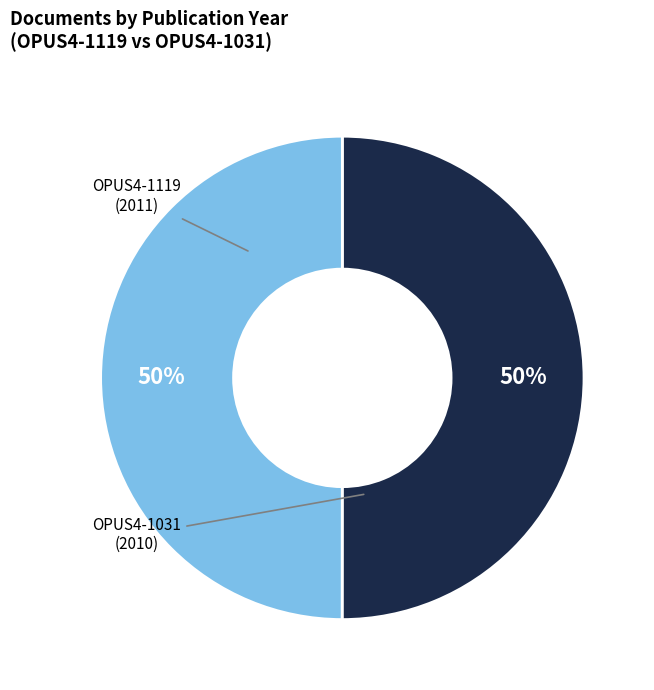

To the nearest percent, what is the average slice percentage?

50%